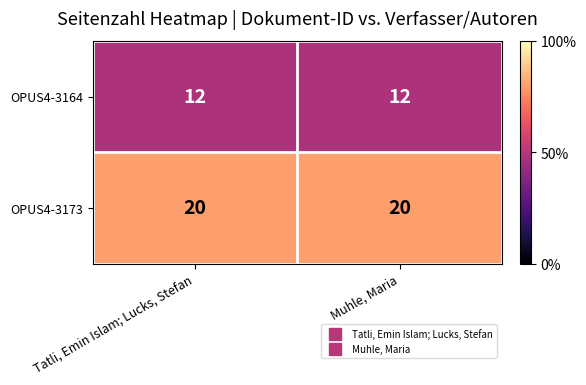

List the series in order of their peak value, lowest first.

OPUS4-3164, OPUS4-3173